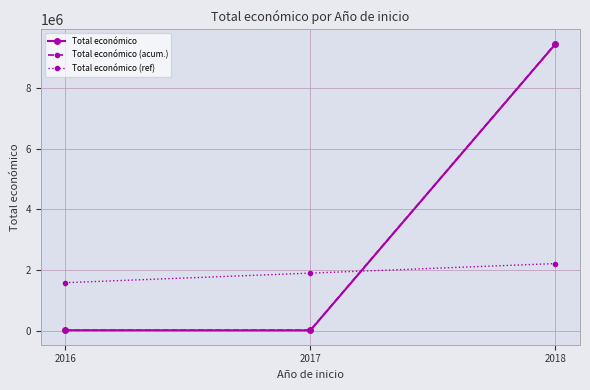

What is the difference between the highest and lowest values at 2018?

7259753.7